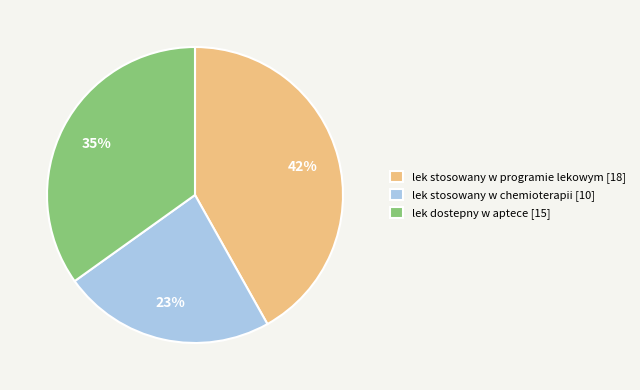

Is it true that lek dostepny w aptece is 22% of the pie?

False